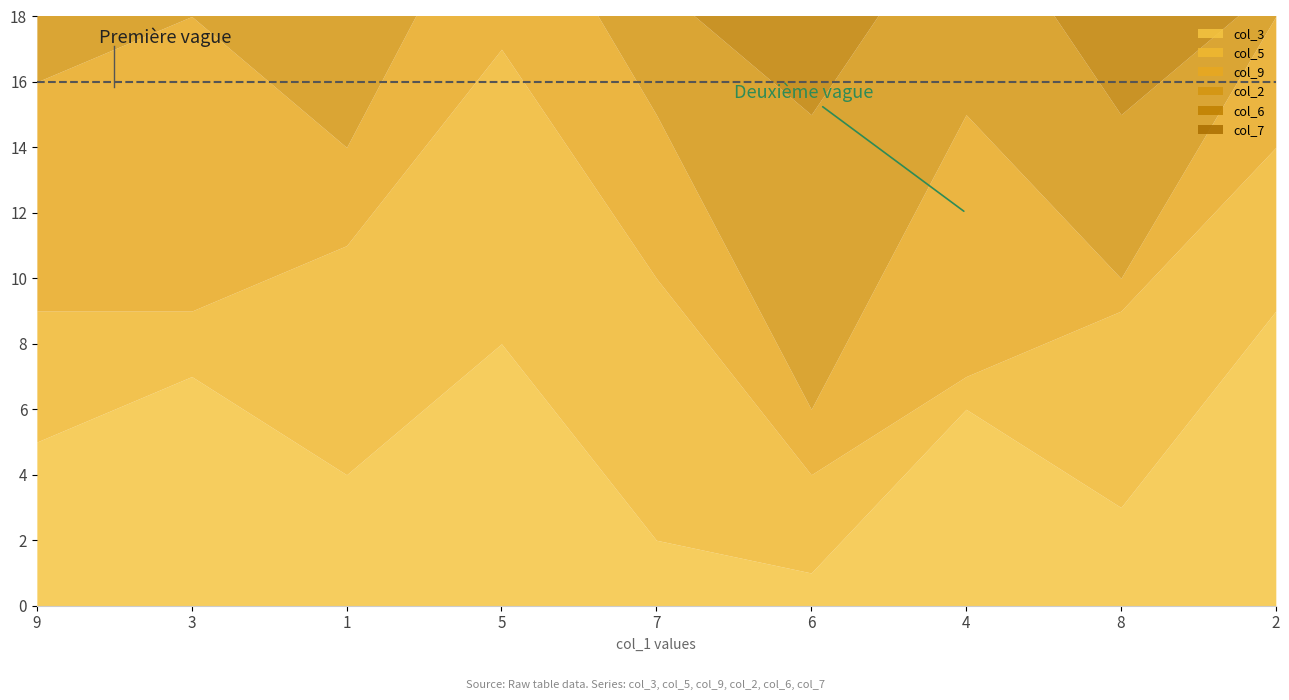

Where is the first local maximum for col_7?

1